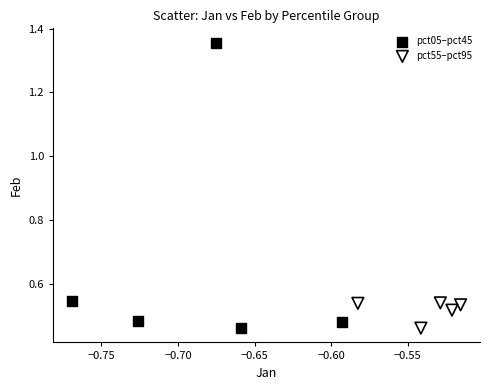

Which series has the widest spread of Y values?

pct05–pct45